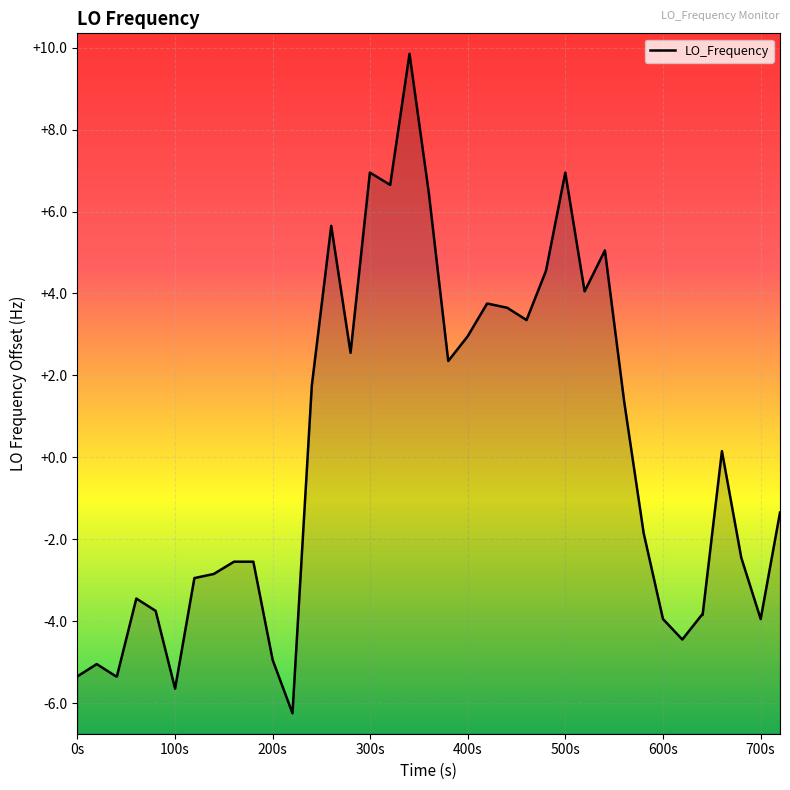

Is it true that the value at 15 is 1.2?

False